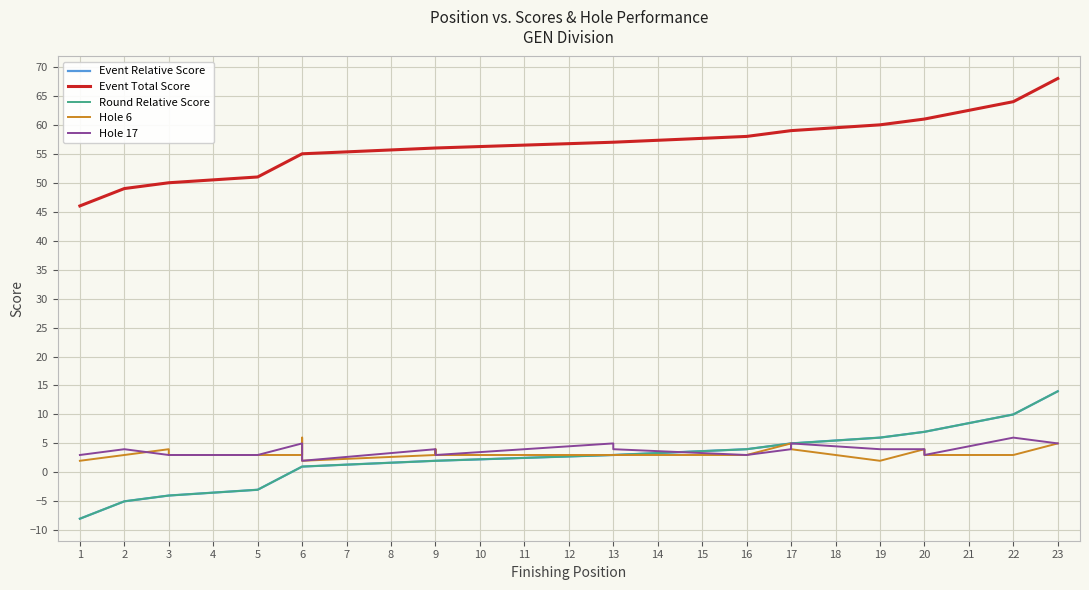

How many values in the Hole 6 series are below 3?

3